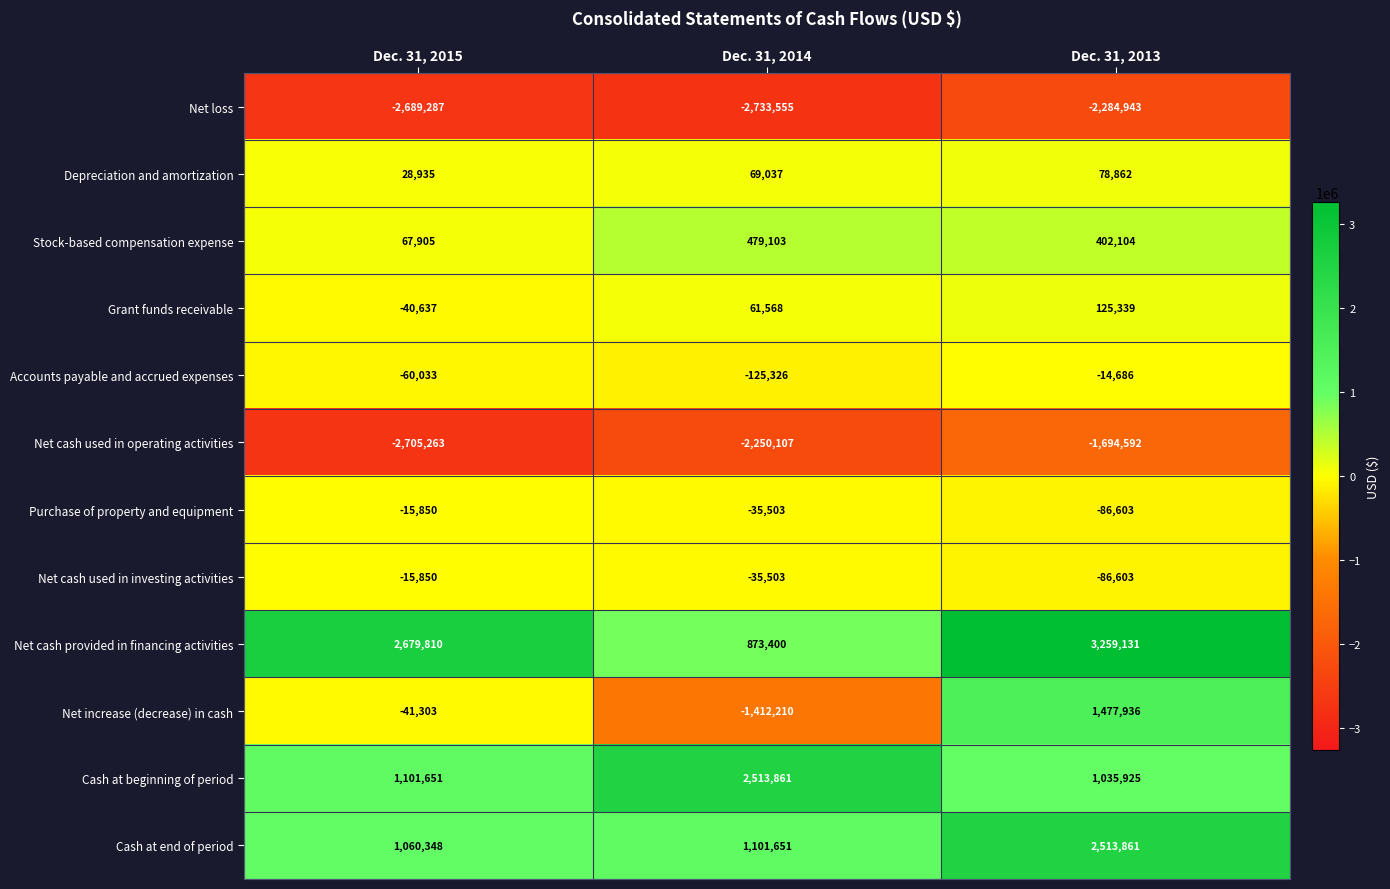

What value does the Net increase (decrease) in cash series have at Dec. 31, 2015?

-41303